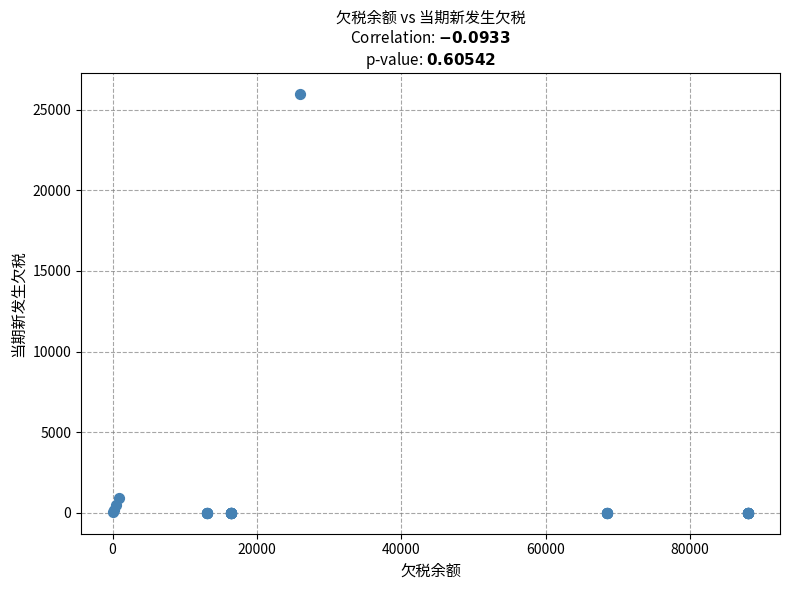

What Y value in the scatter plot is closest to 12987?

910.4